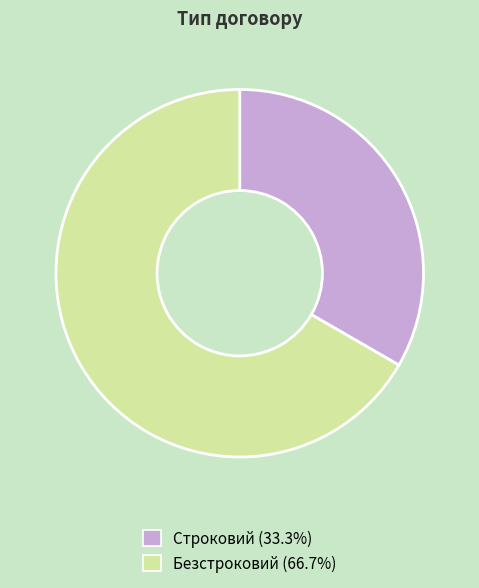

How many slices are in this pie chart?

2